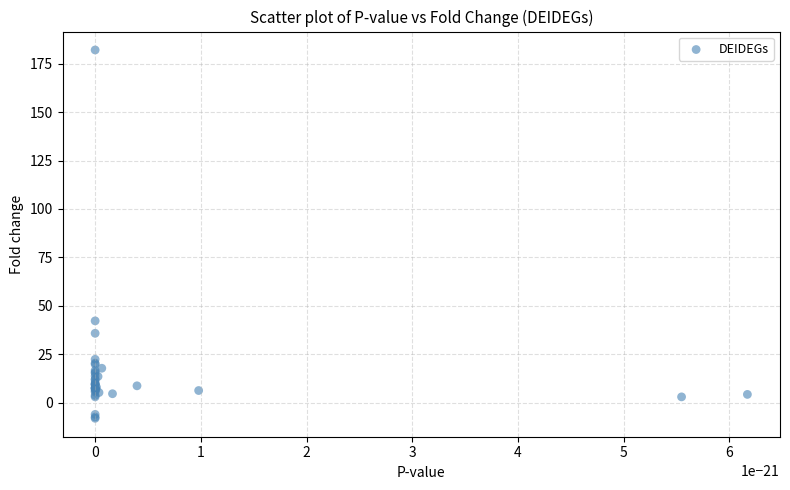

What Y value in the scatter plot is closest to 87?

42.2